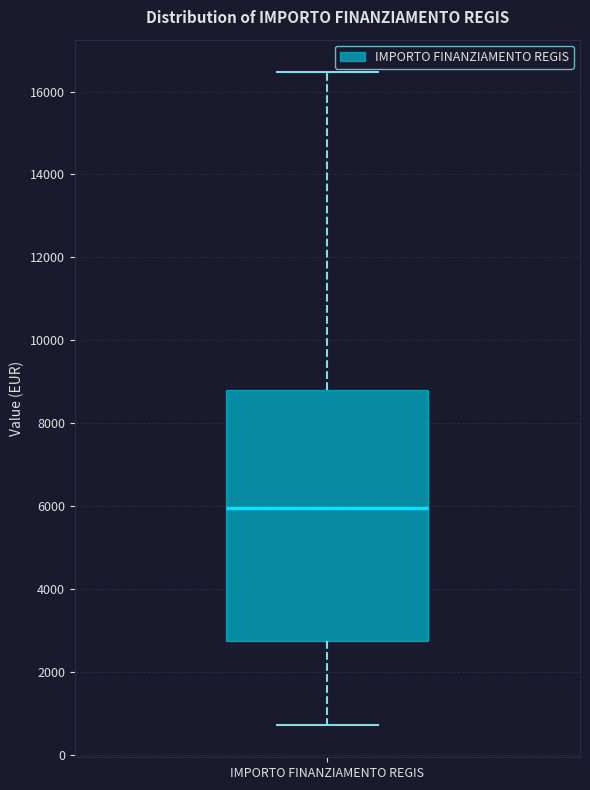

Where is the upper edge of the box for IMPORTO FINANZIAMENTO REGIS on the y-axis? The values are not printed on the chart, so give them approximately, as read against the axis.

8800